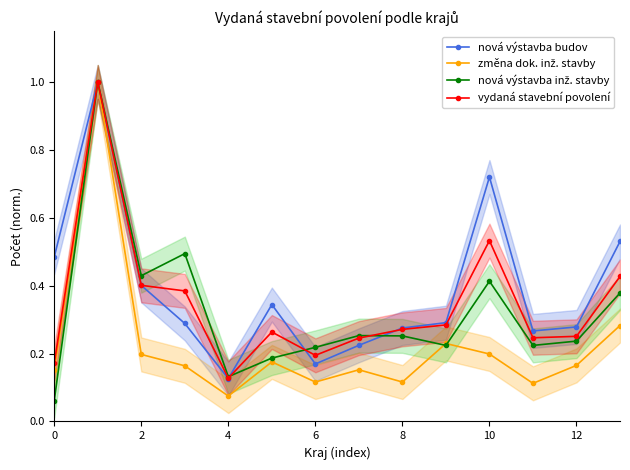

True or false: nová výstavba budov has more than 1 points higher than both neighbors.

True